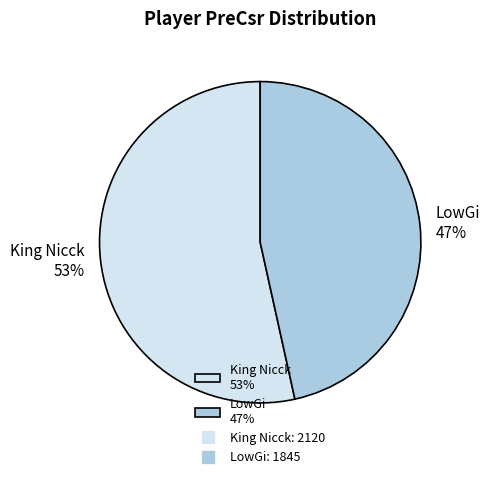

How many slices are in this pie chart?

2